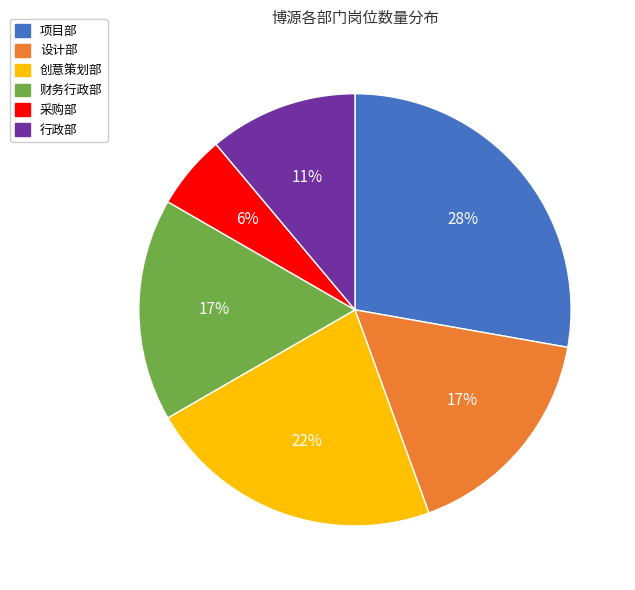

True or false: 设计部 accounts for 17% of the total.

True